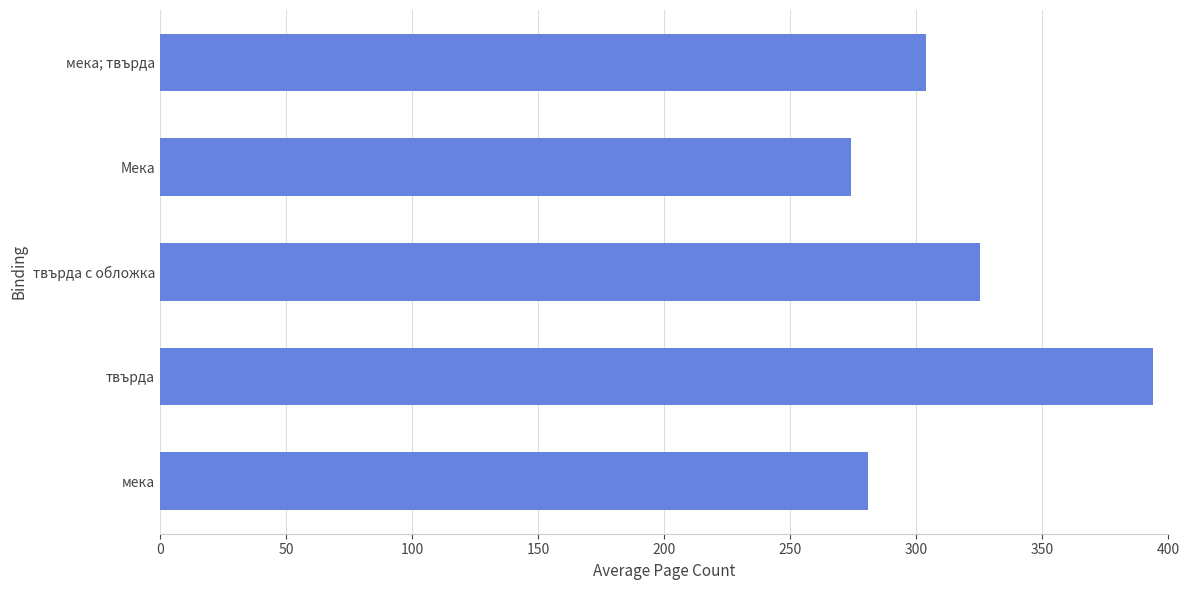

Which label corresponds to the largest value in the chart?

твърда